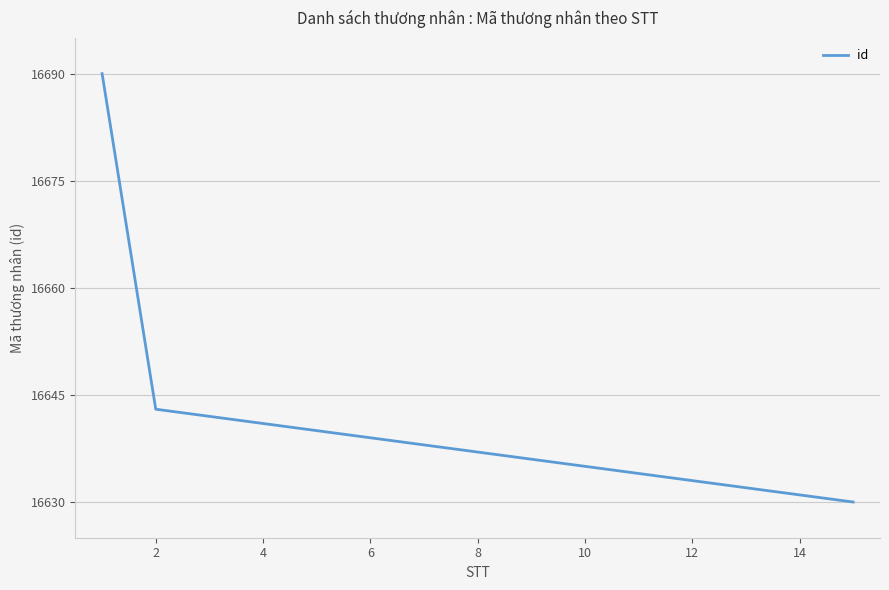

What is the difference between the maximum and minimum values?

60